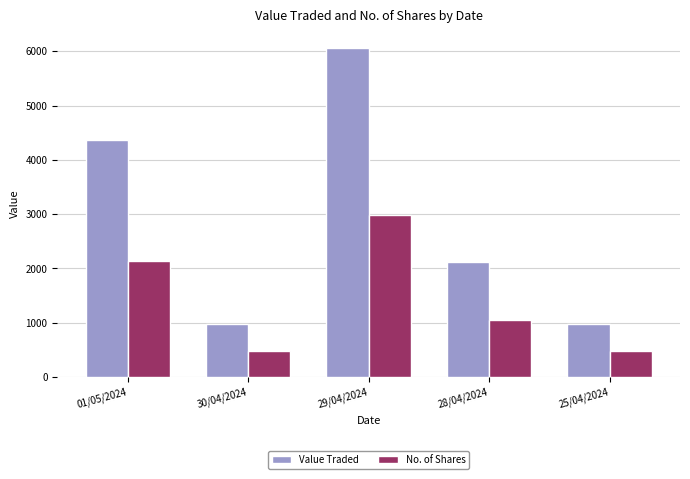

Where is Value Traded nearest to the value 3520?

01/05/2024